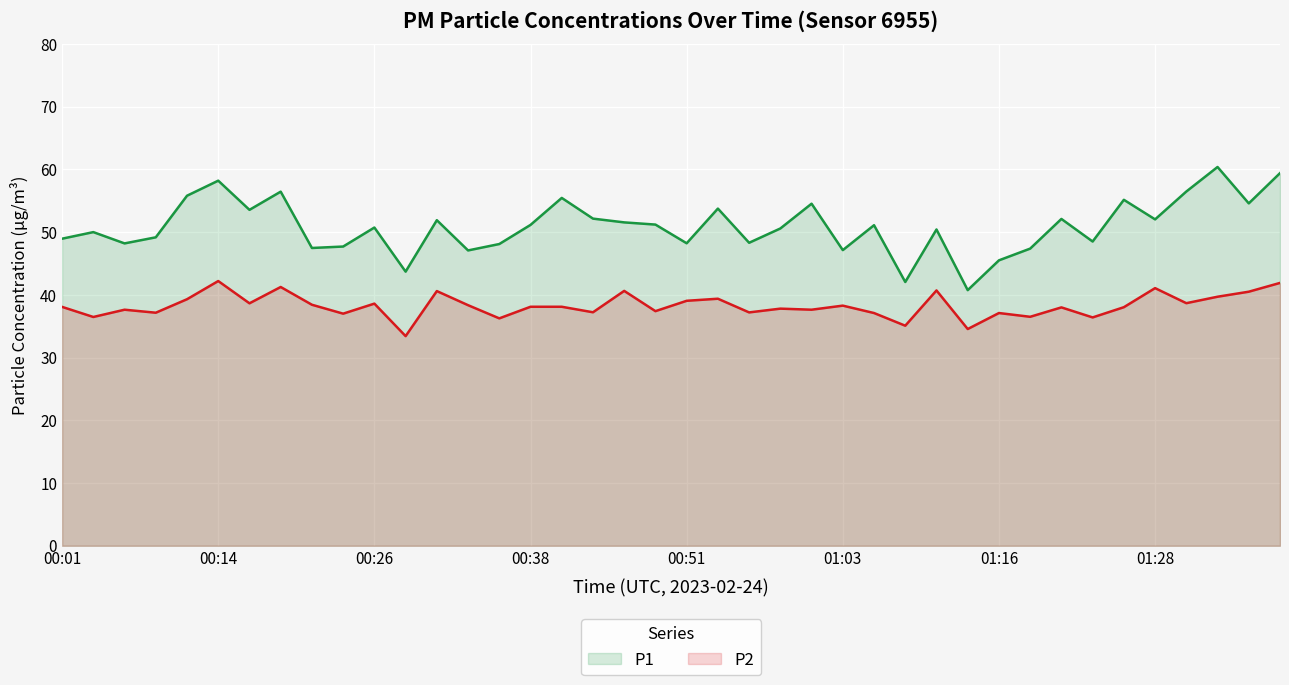

What is the smallest value displayed?

33.4